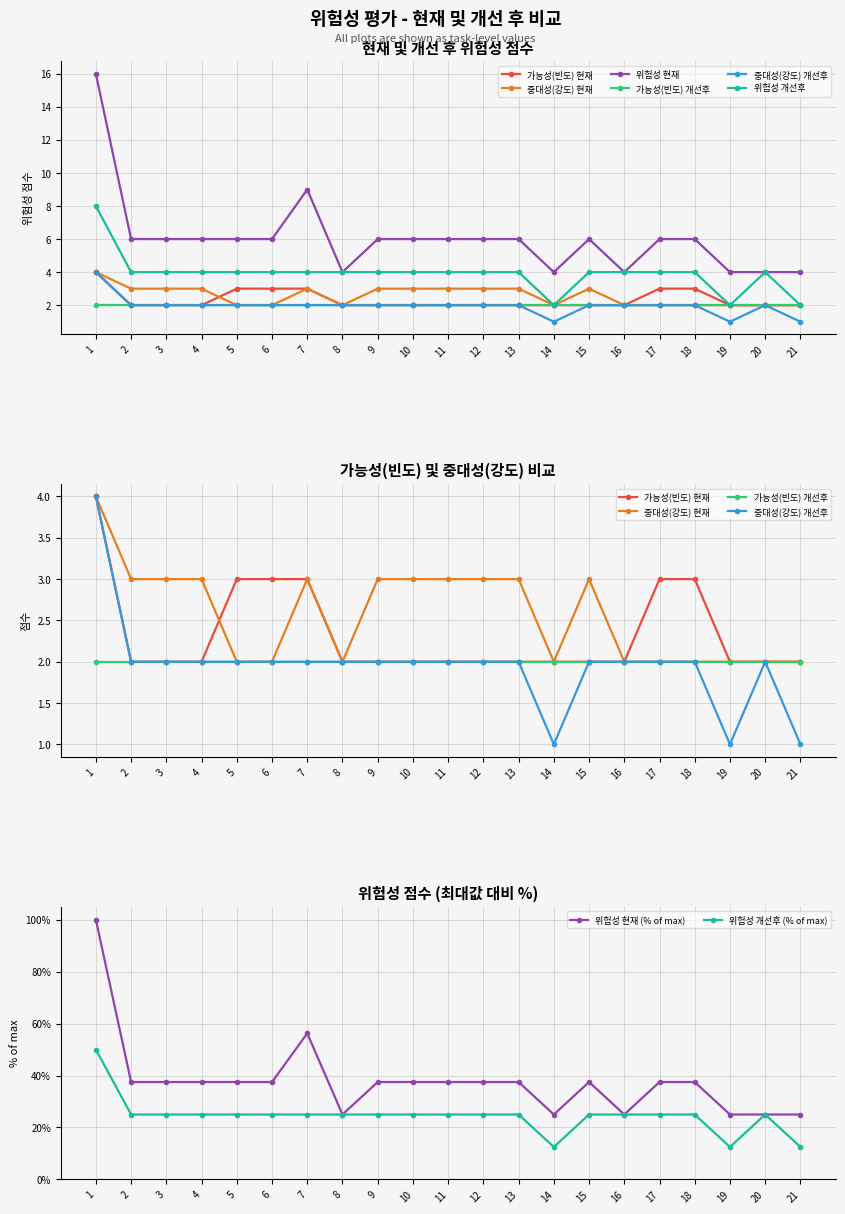

Where is 중대성(강도) 개선후 nearest to the value 2?

2